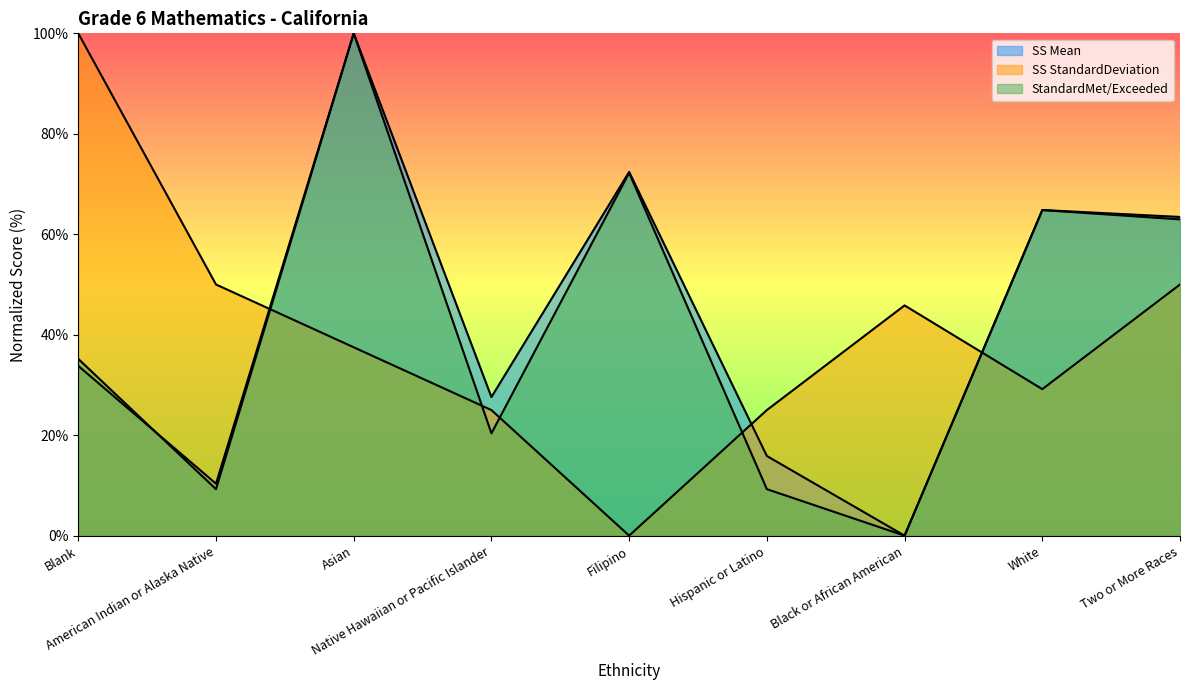

Is the value of SS Mean at Two or More Races greater than the value of SS StandardDeviation at Black or African American?

Yes